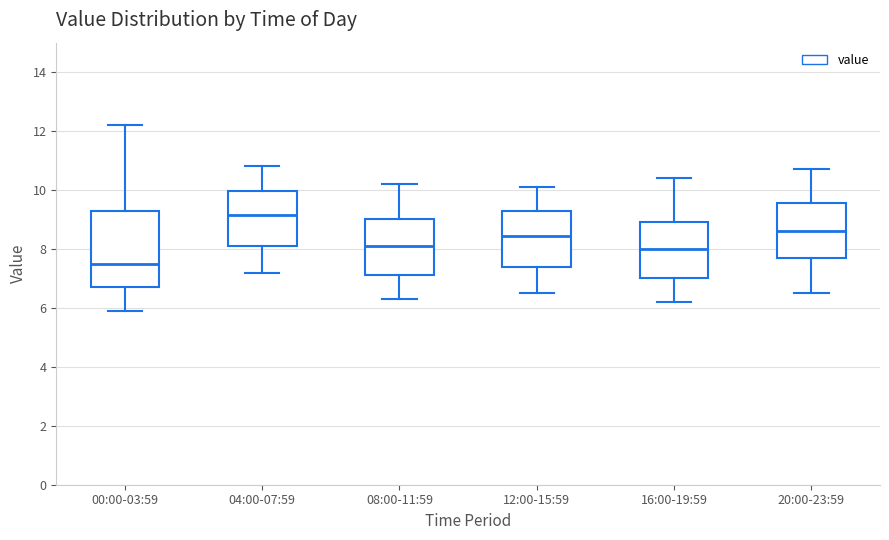

Comparing the boxes themselves (not the whiskers), which one is the tallest?

00:00-03:59